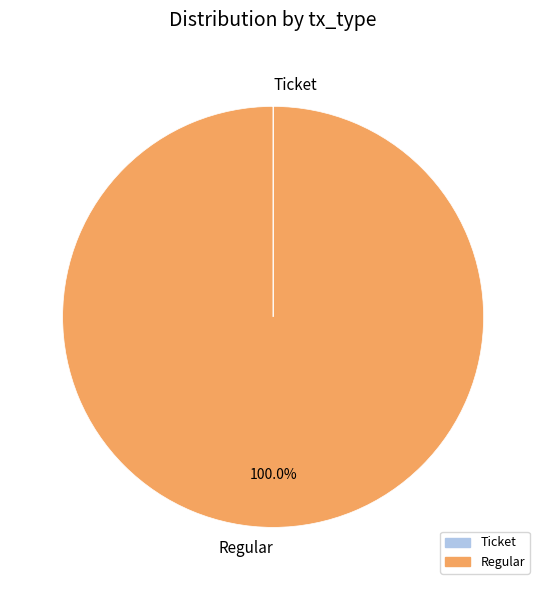

Which category has the biggest portion of the pie?

Regular